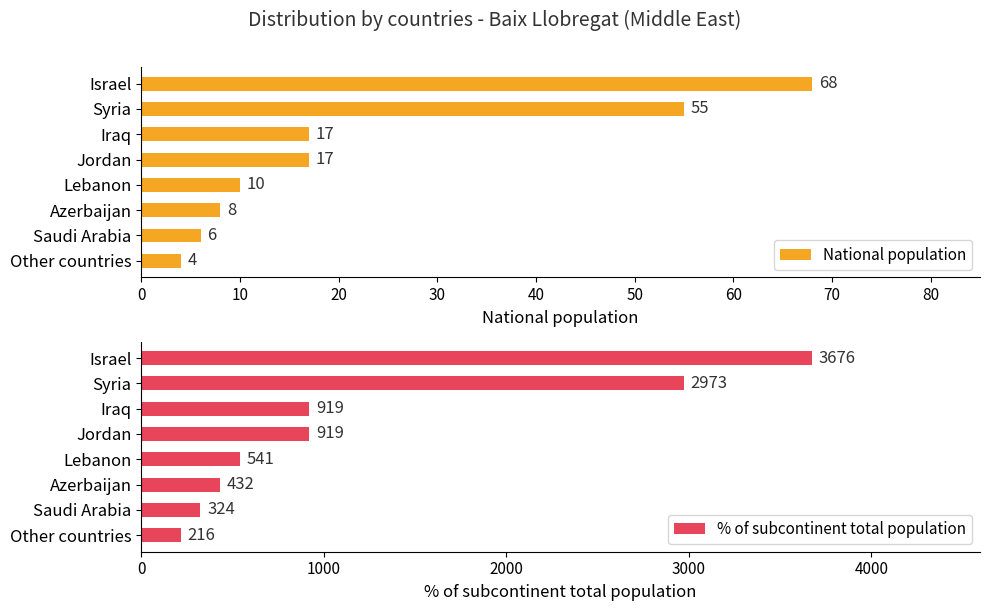

The % of subcontinent total population series shows 3676 at Israel. True or false?

True